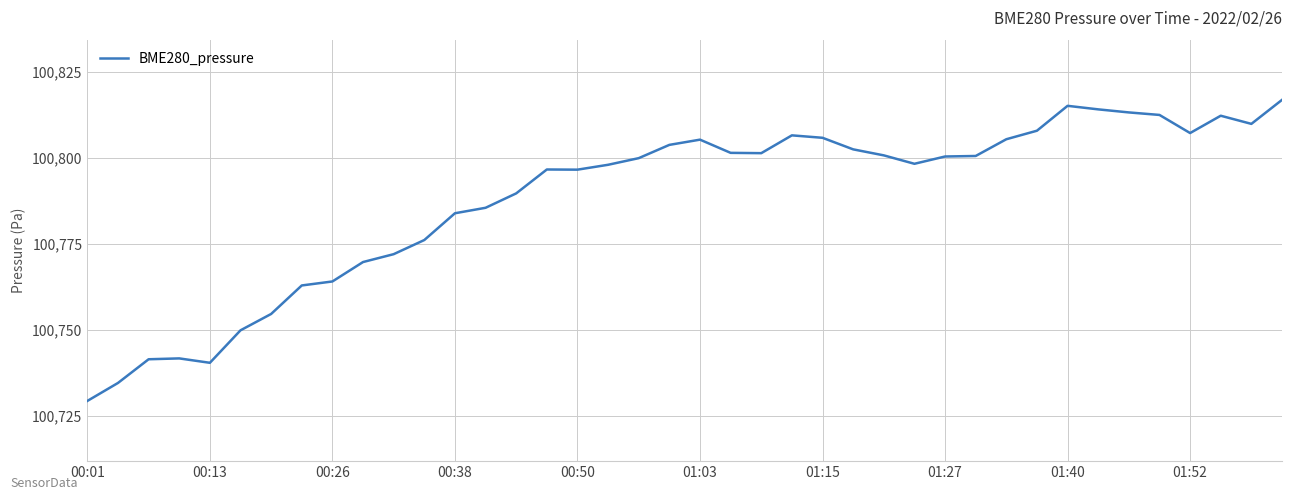

How many categories are shown in the chart?

40